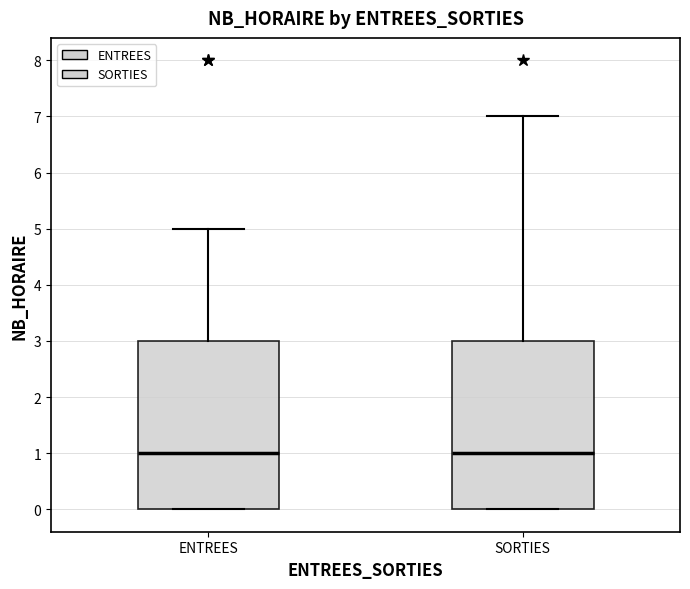

Reading left to right, transcribe this box plot: for each box, give where its median line is, the range the box spans, and where its two whiskers end, as read against the y-axis. The values are not printed on the chart, so give them approximately, as read against the axis.

ENTREES: median 1, box 0 to 3, whiskers 0 to 5
SORTIES: median 1, box 0 to 3, whiskers 0 to 7